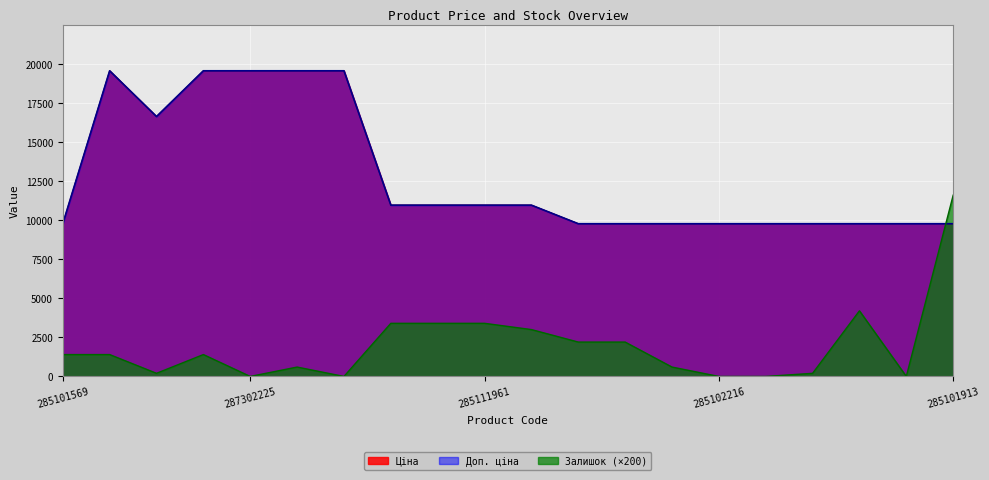

What is the difference between the maximum and minimum values in the Доп. ціна series?

9789.4